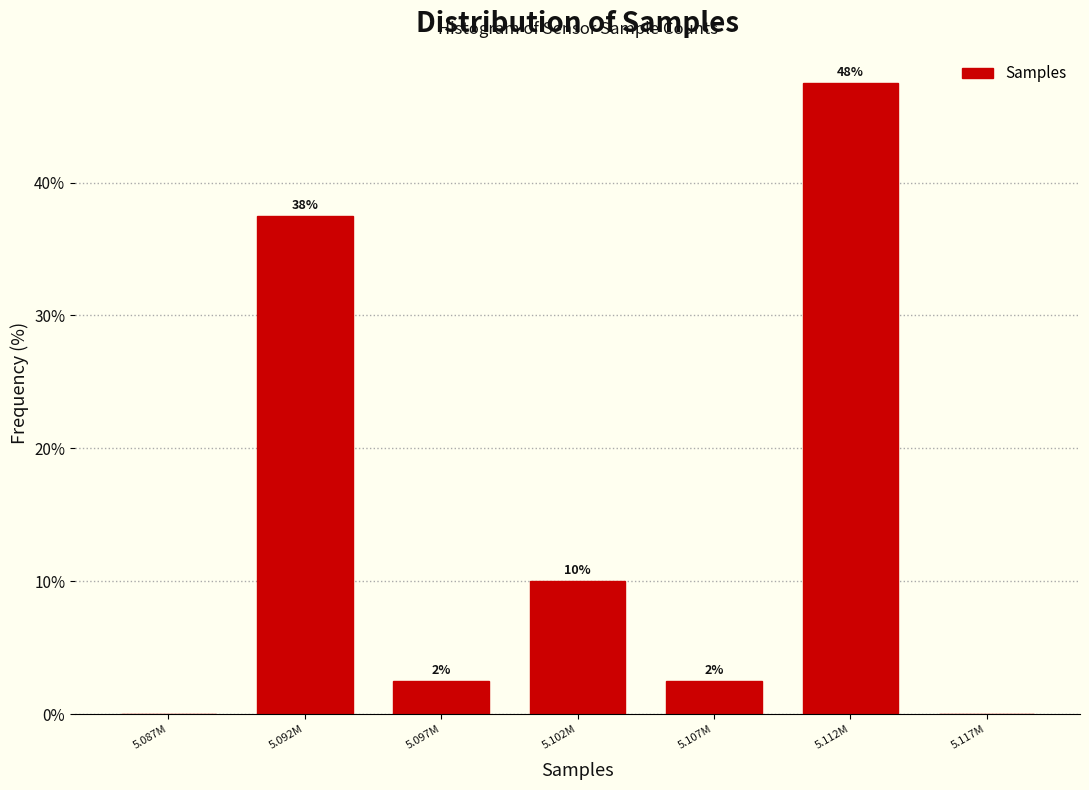

Are the bars horizontal?

No